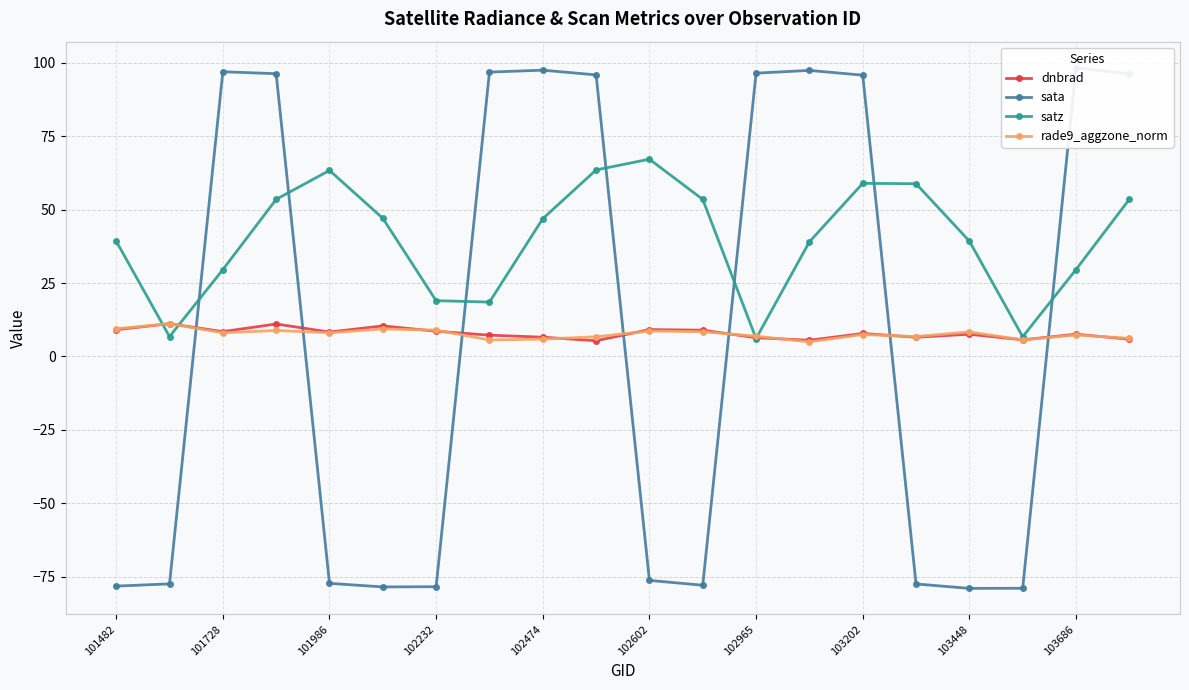

True or false: satz has a value of 76.0 at 102232.

False